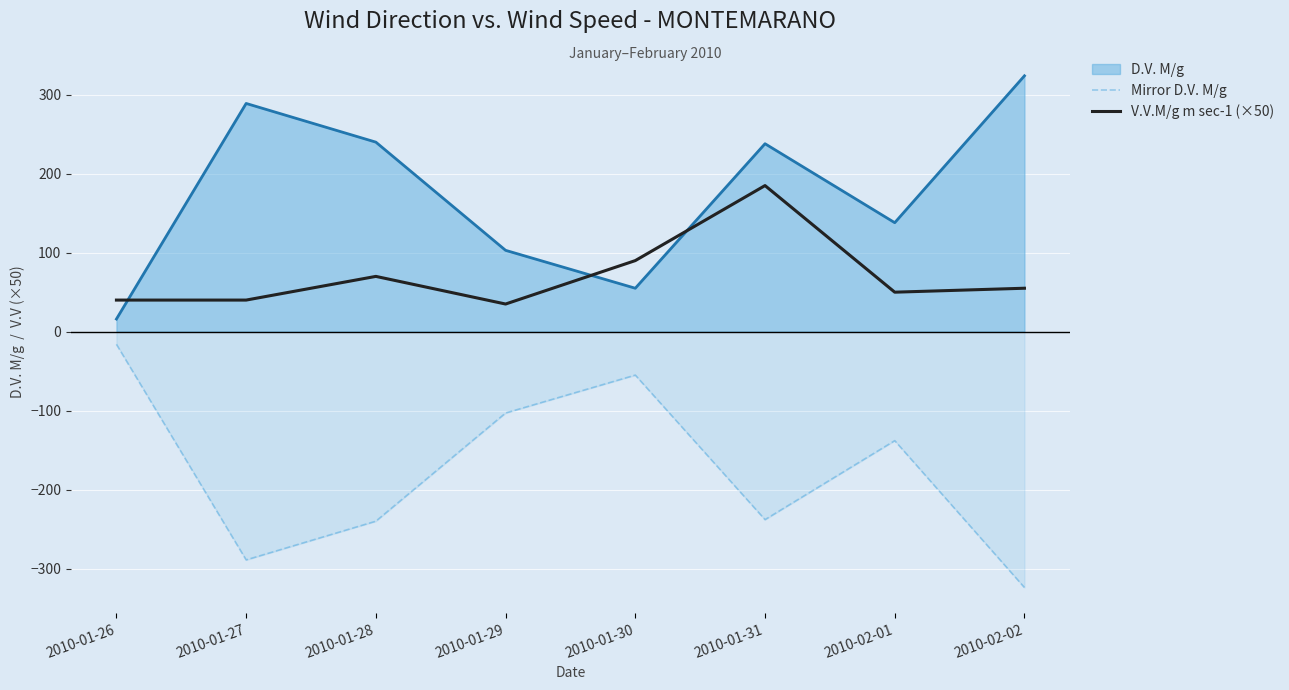

At which label is Mirror D.V. M/g closest to -170?

2010-02-01